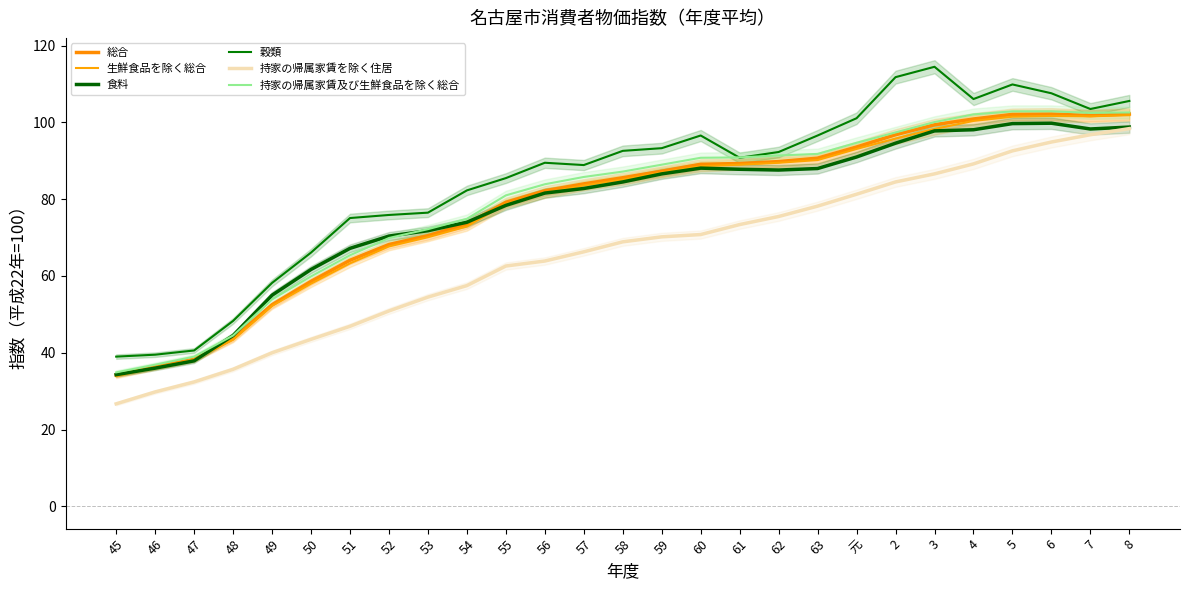

At how many categories does at least one series exceed 54?

23